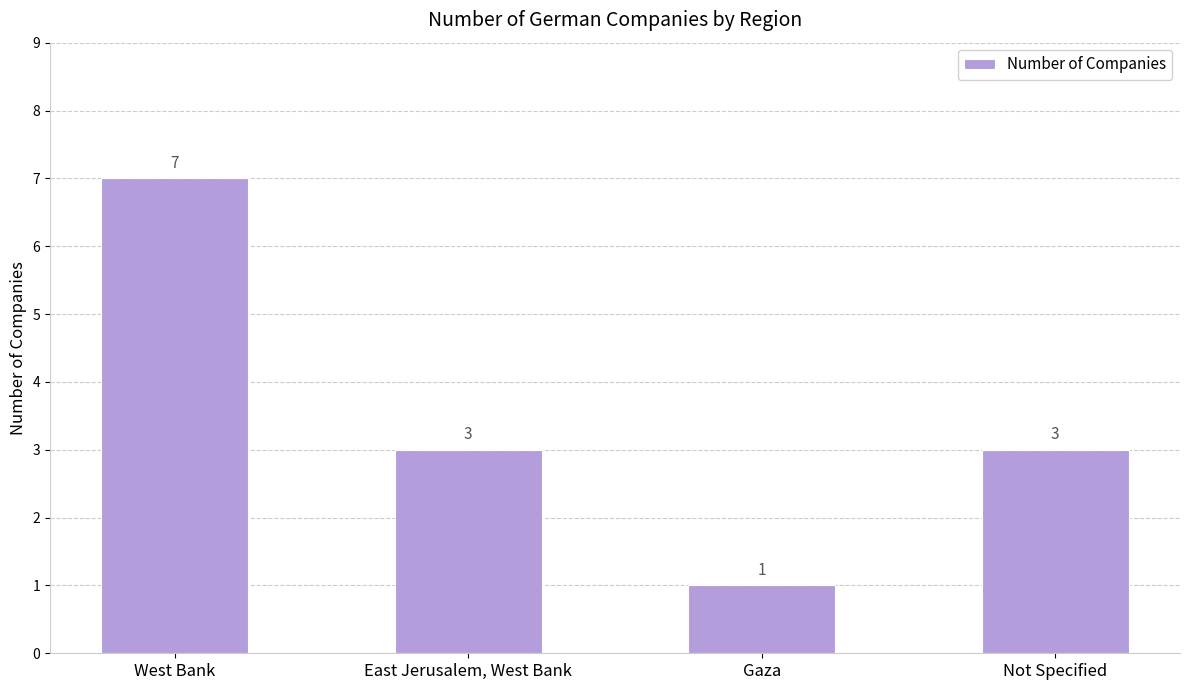

What is the change in value from West Bank to Gaza?

-6